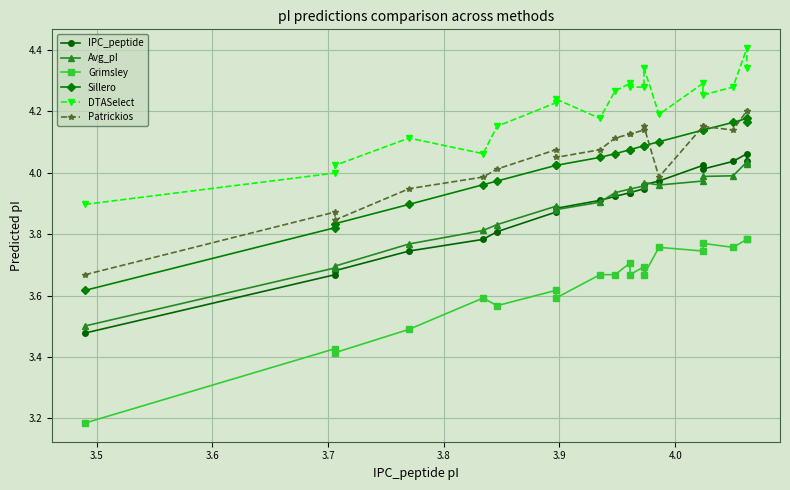

True or false: Sillero has more than 1 points higher than both neighbors.

False